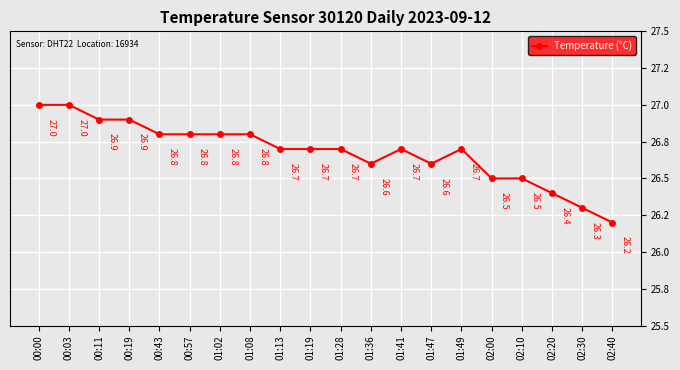

What position from the left is 01:36?

12